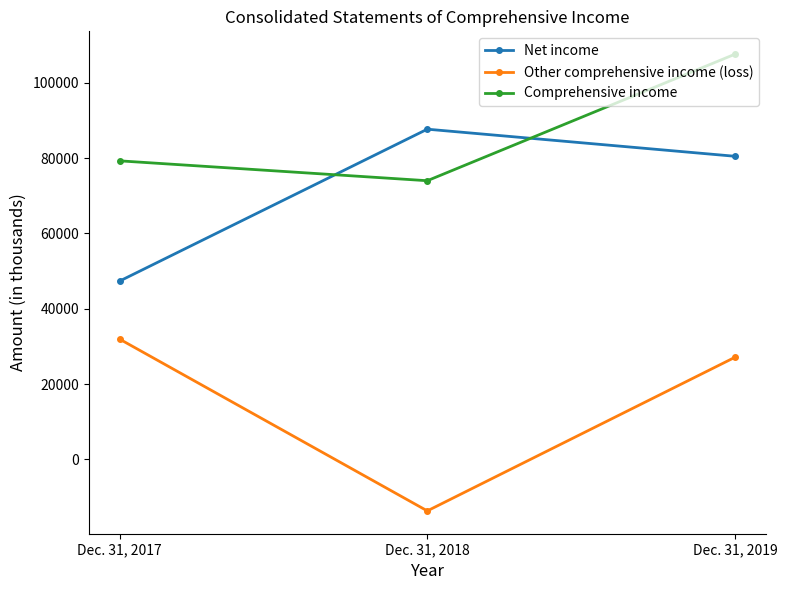

What is the maximum value for Other comprehensive income (loss)?

31929